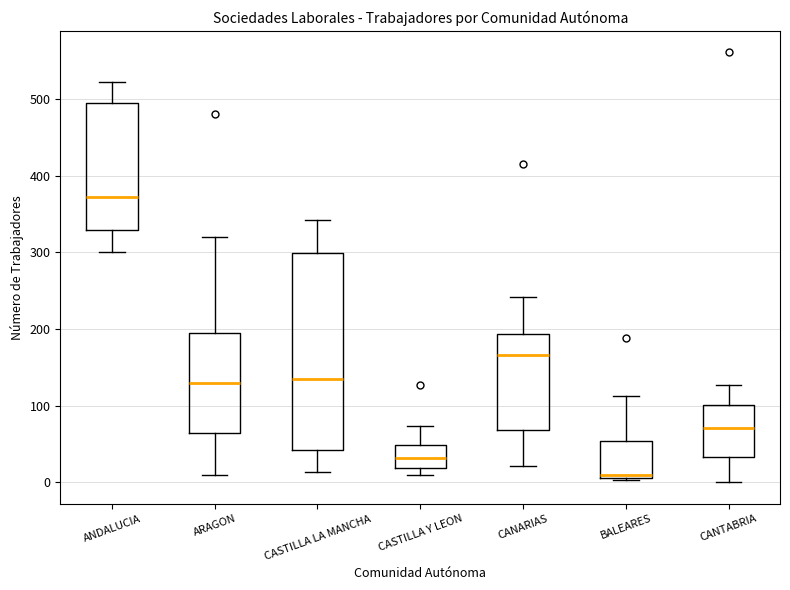

Which box has the highest median line?

ANDALUCIA